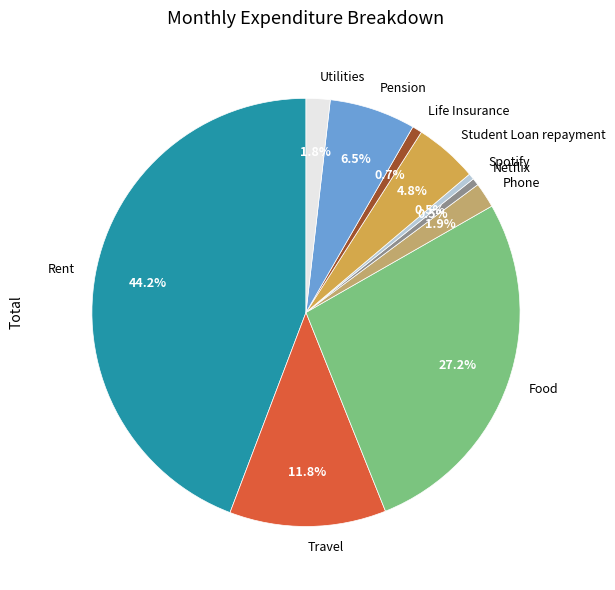

Do Student Loan repayment and Phone together represent more than half of the pie?

No